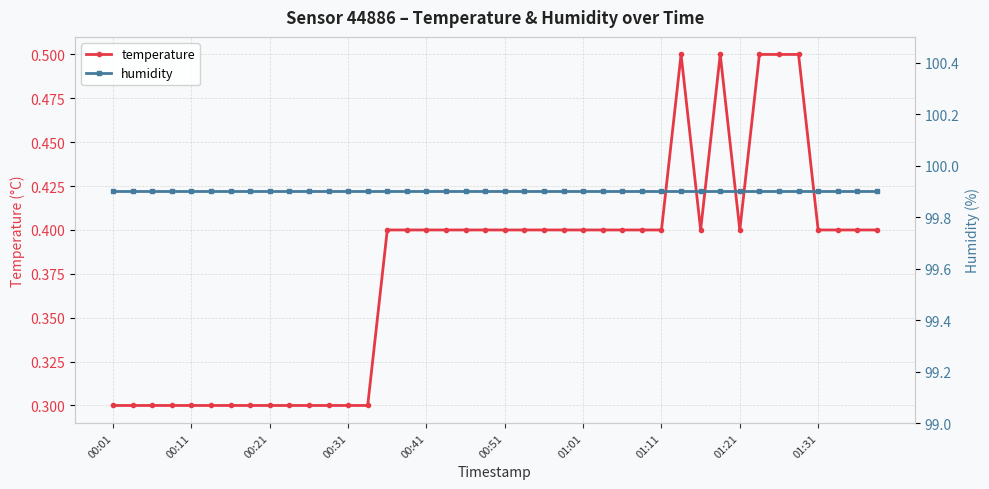

What is the average value of the temperature series?

0.4